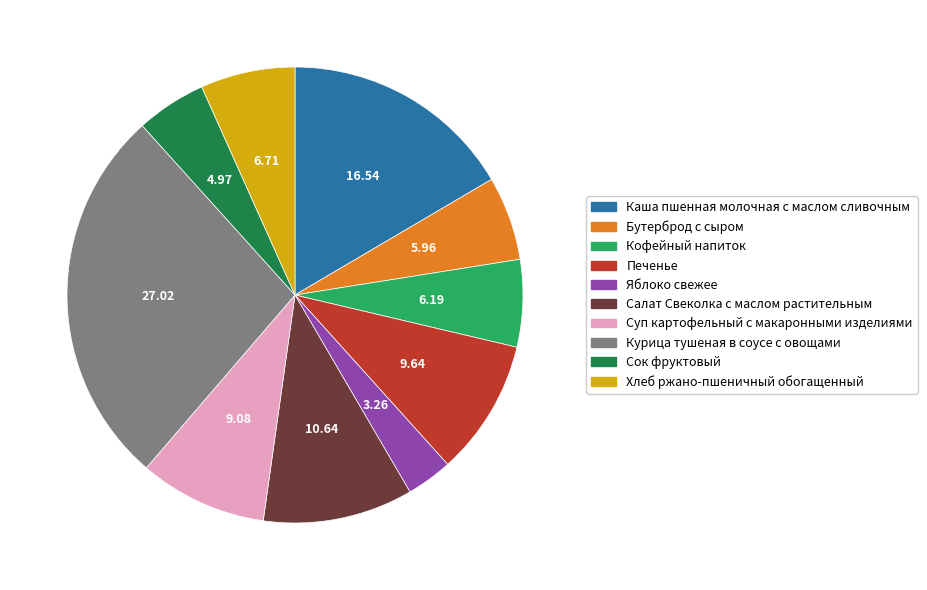

Count the number of slices in the pie.

10